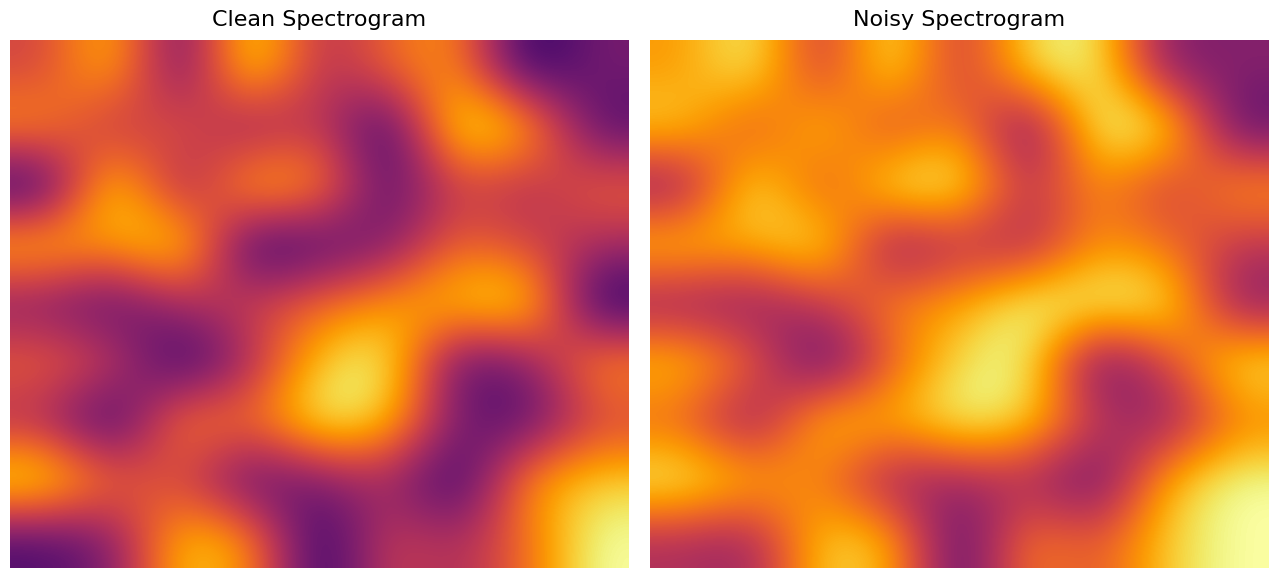

What is the average value of the 1 series?

6.1